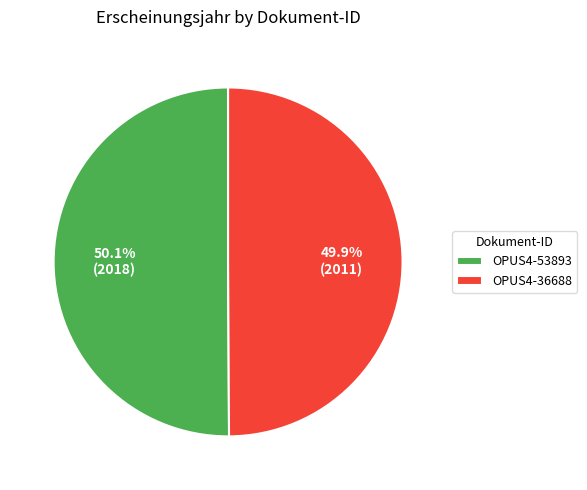

What is the ratio of the value at OPUS4-36688 to the value at OPUS4-53893?

1.0